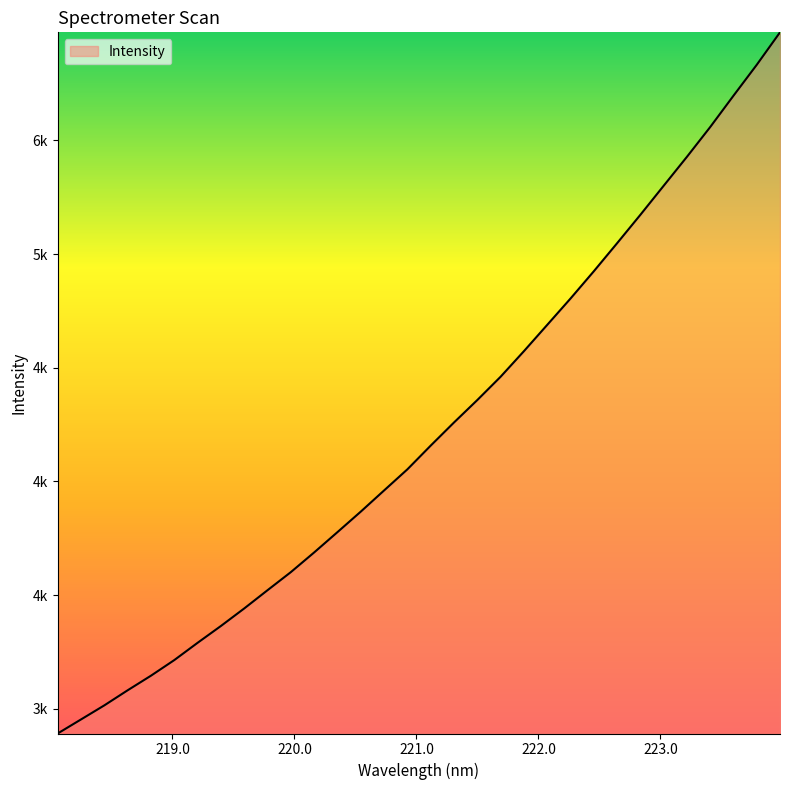

Does the chart have visible grid lines?

No